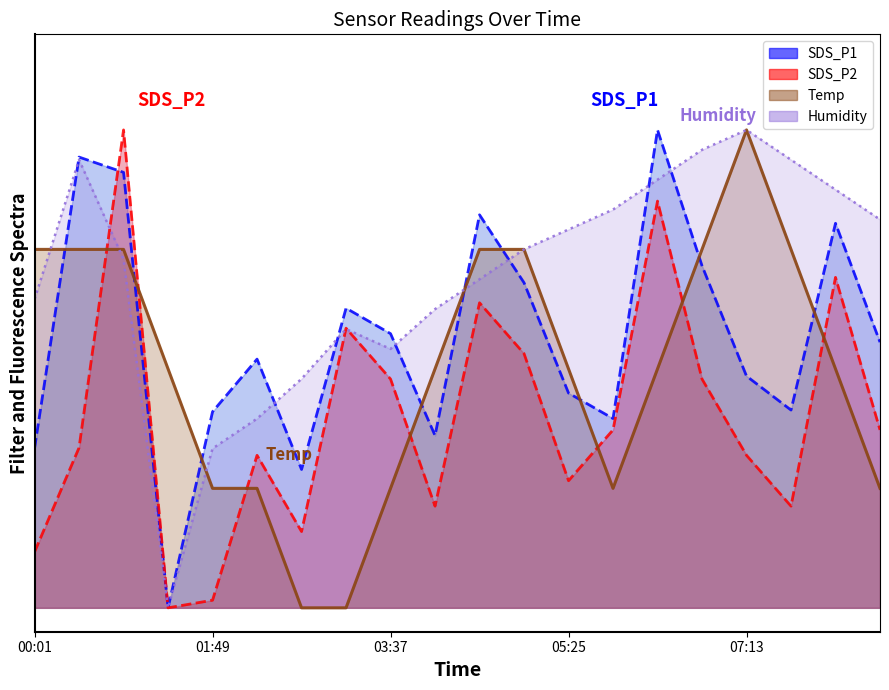

What are all the series names shown in the legend?

SDS_P1, SDS_P2, Temp, Humidity